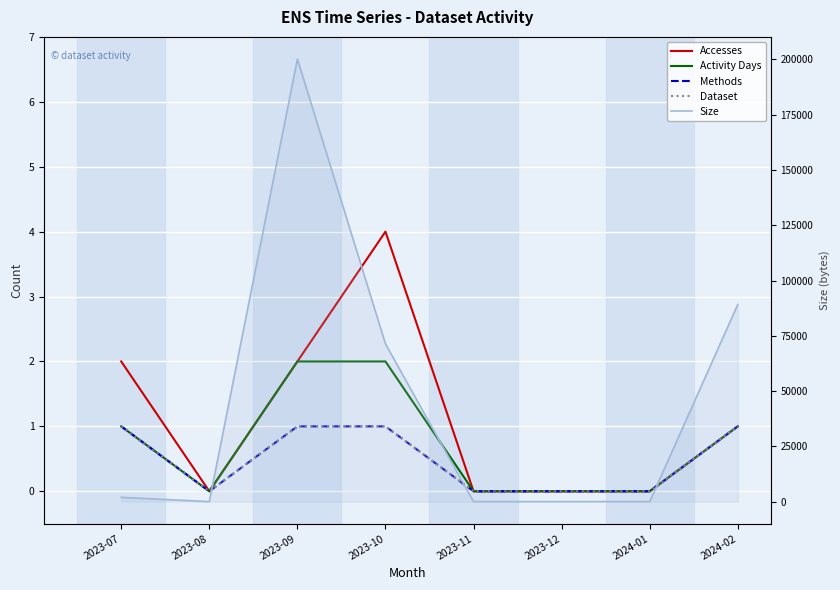

What is the difference between the maximum and second lowest values in the Dataset series?

1